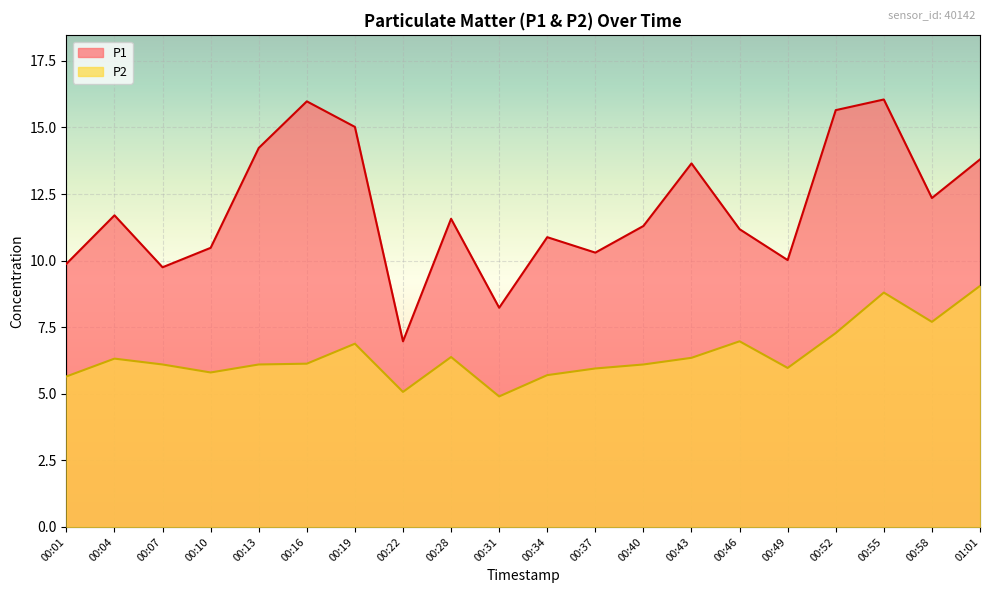

Where is P1 nearest to the value 11?

00:34